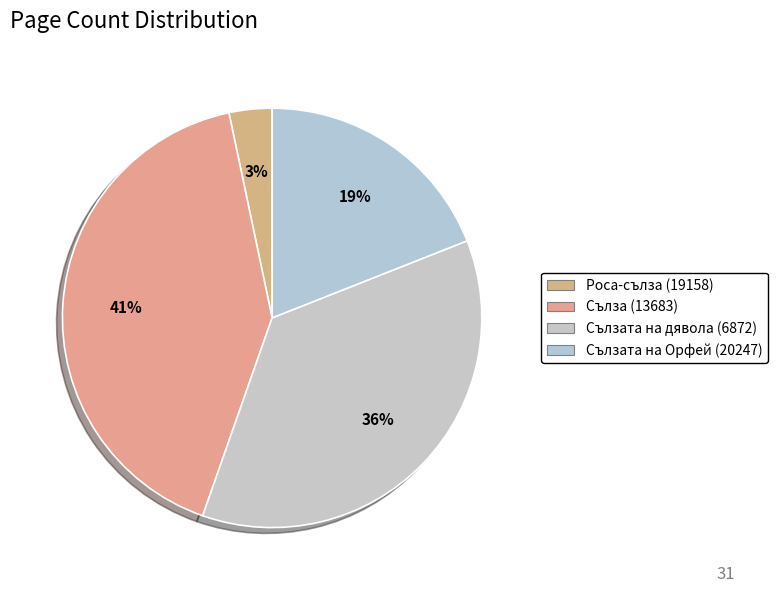

Rank the categories by value from lowest to highest.

Роса-сълза (19158), Сълзата на Орфей (20247), Сълзата на дявола (6872), Сълза (13683)